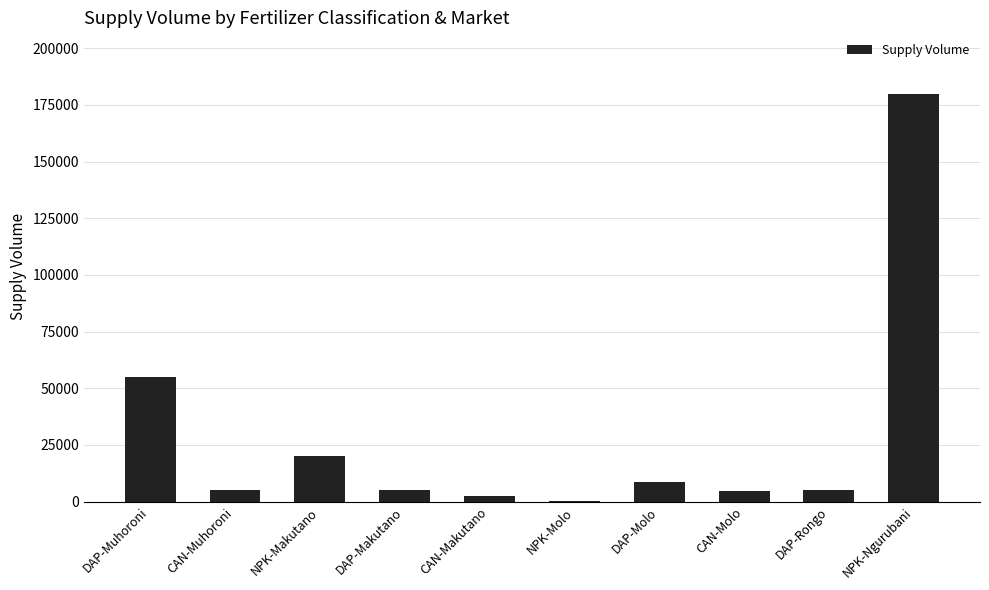

The value at DAP-Molo is 8500. True or false?

True